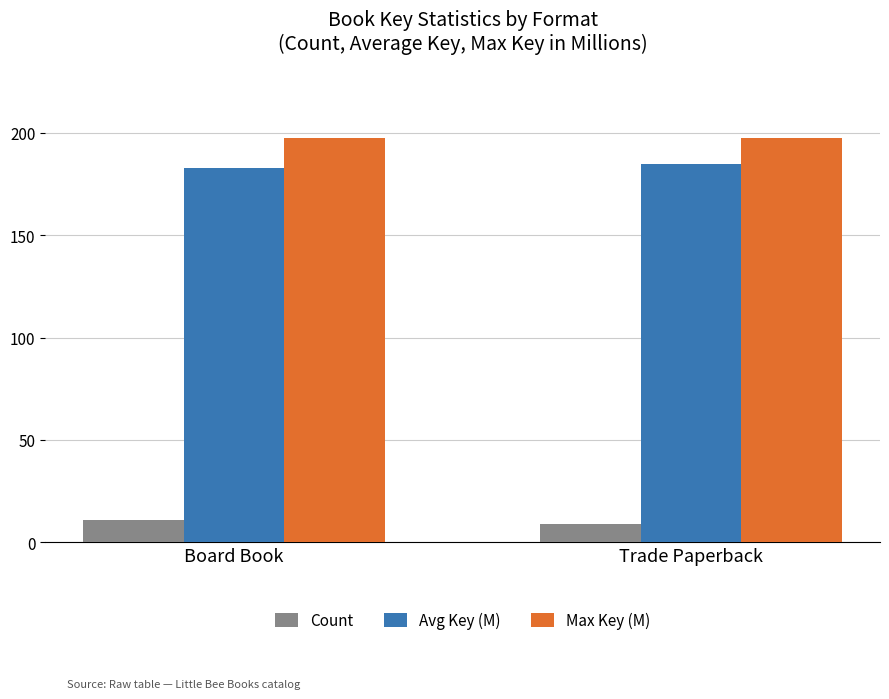

List the labels in order of Avg Key (M) value, smallest first.

Board Book, Trade Paperback